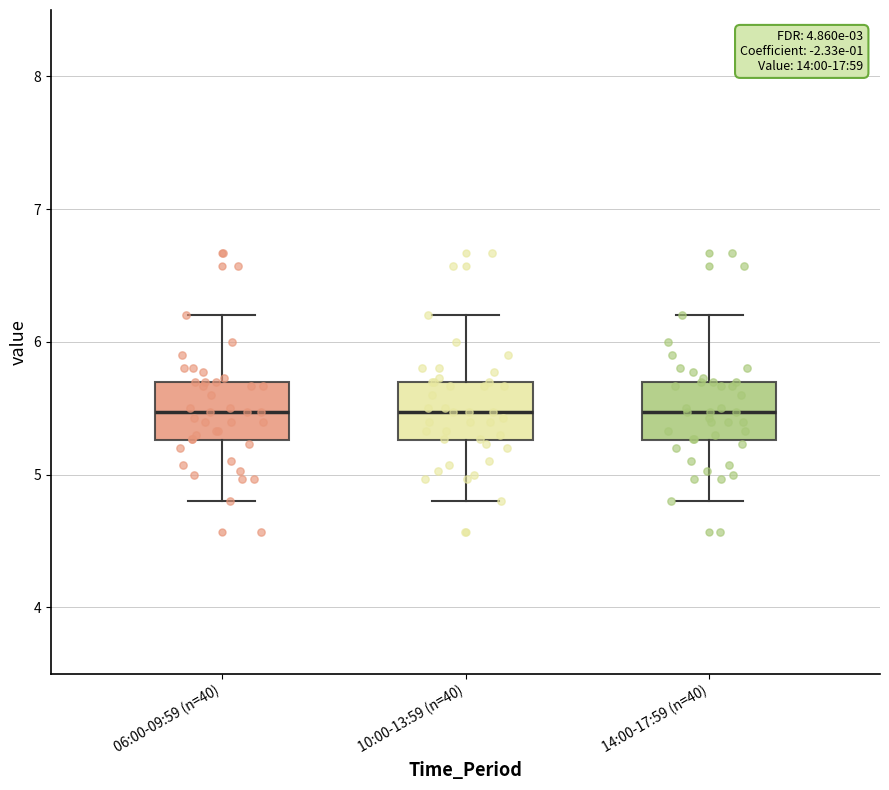

Where does the lower whisker of the box for 06:00-09:59 (n=40) end on the y-axis? The values are not printed on the chart, so give them approximately, as read against the axis.

4.8